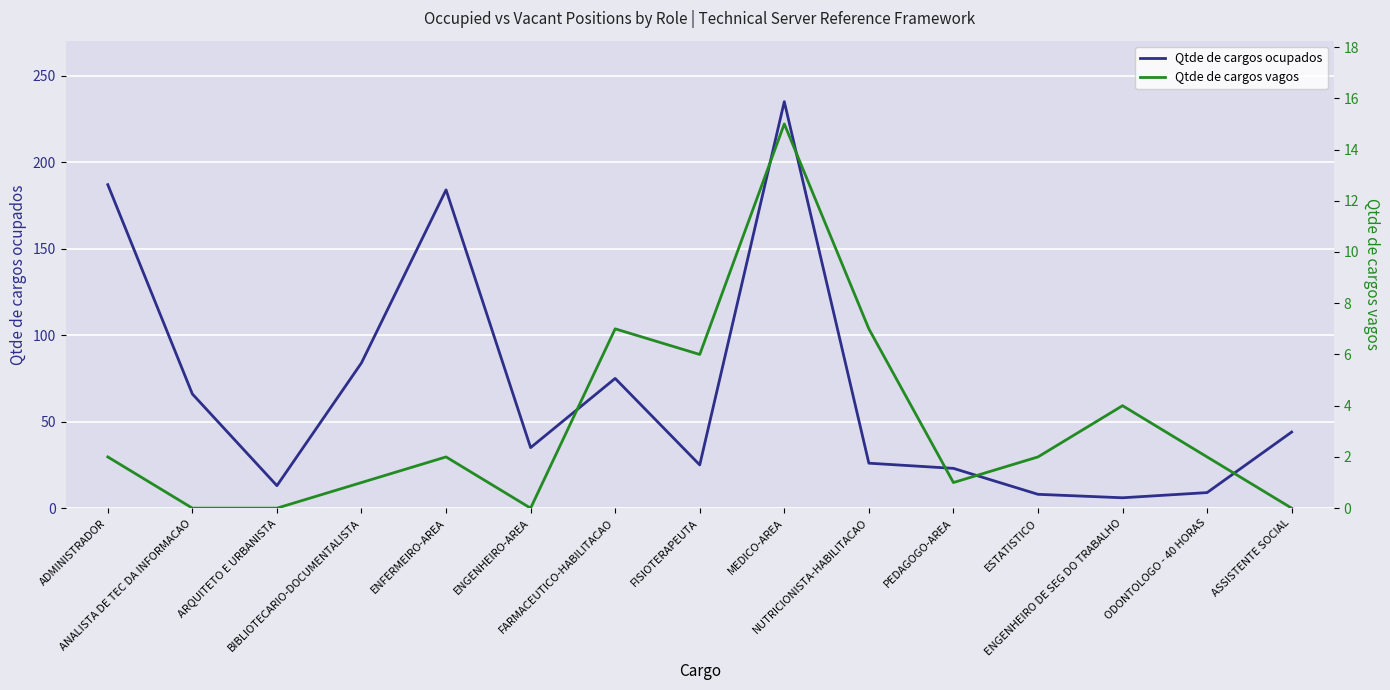

What is the minimum value for Qtde de cargos ocupados?

6